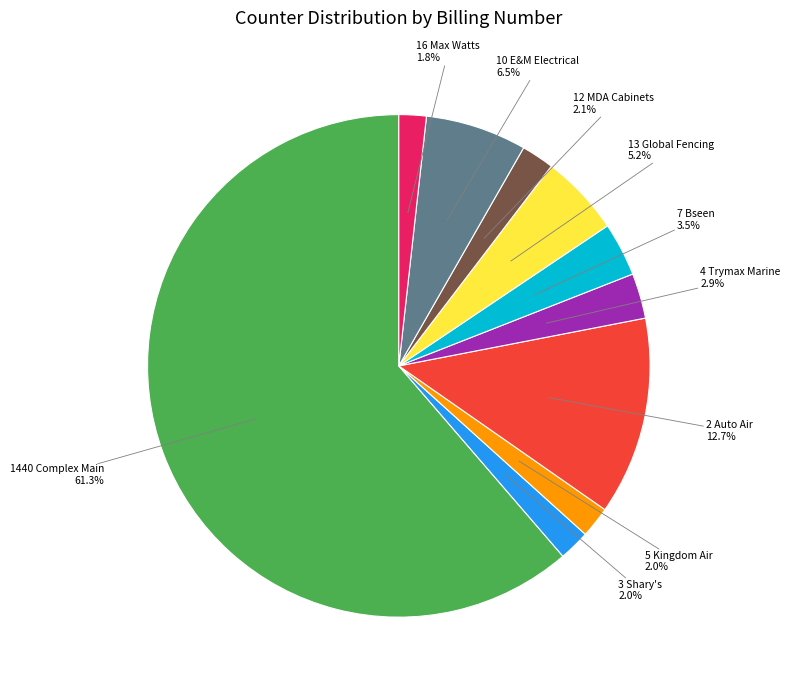

Which category has the biggest portion of the pie?

1440 Complex Main